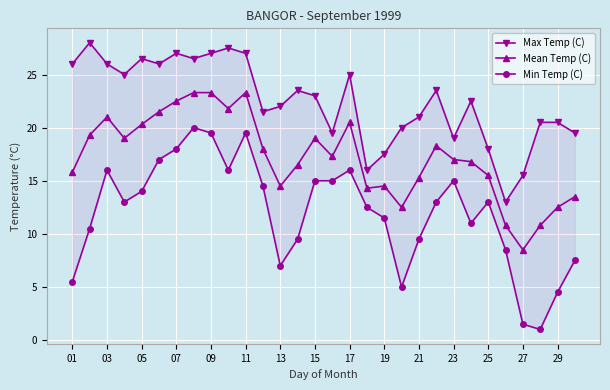

Is it true that Mean Temp (C) equals 31.1 at 07?

False